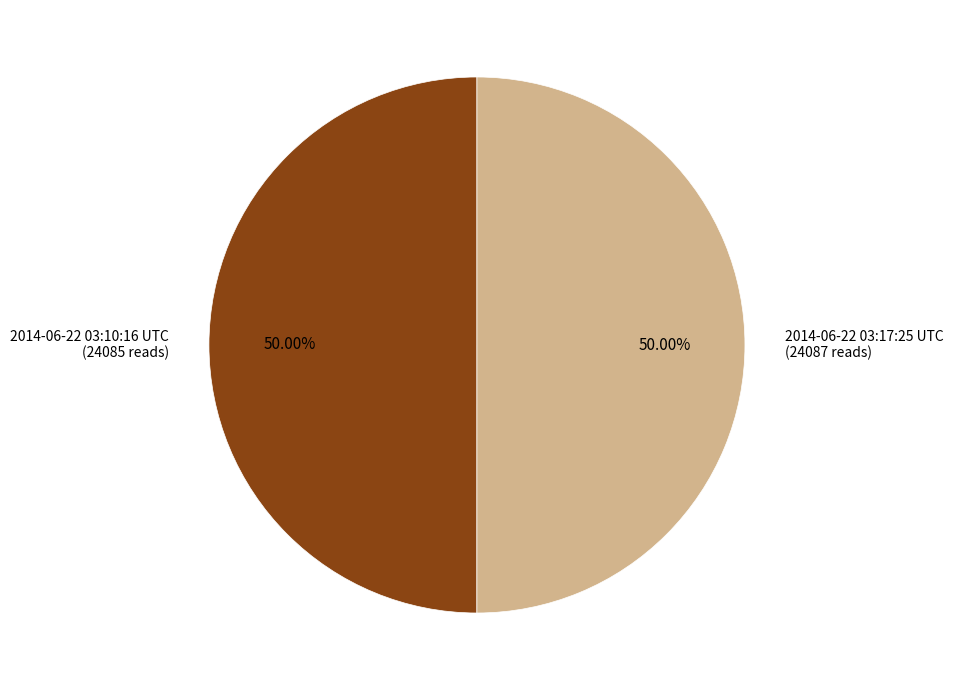

What percentage is NOT represented by 2014-06-22 03:10:16 UTC?

50.0%